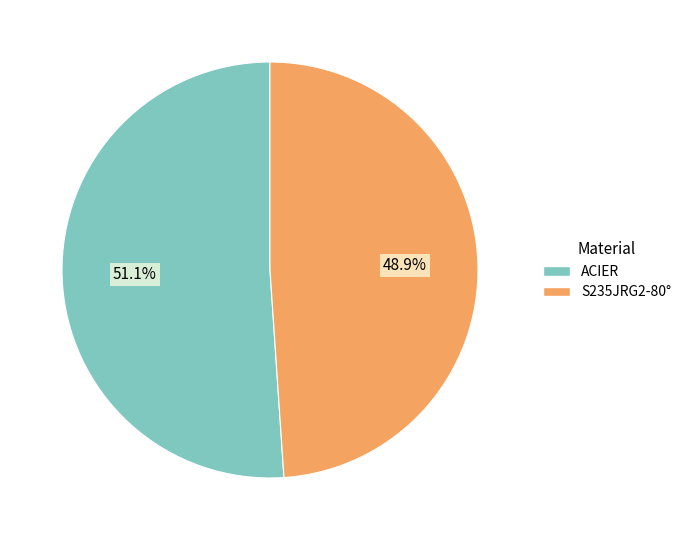

What is the largest slice in the pie chart?

ACIER